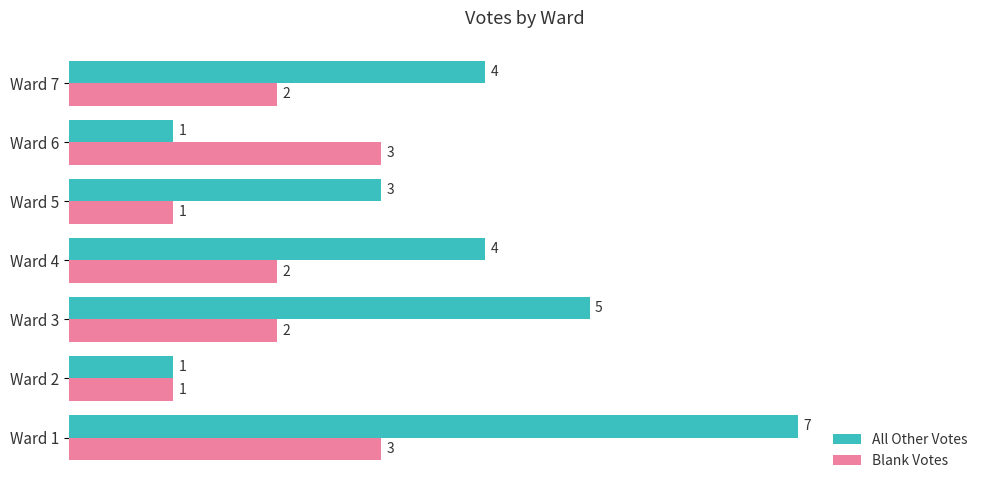

What is the average value of the All Other Votes series?

4